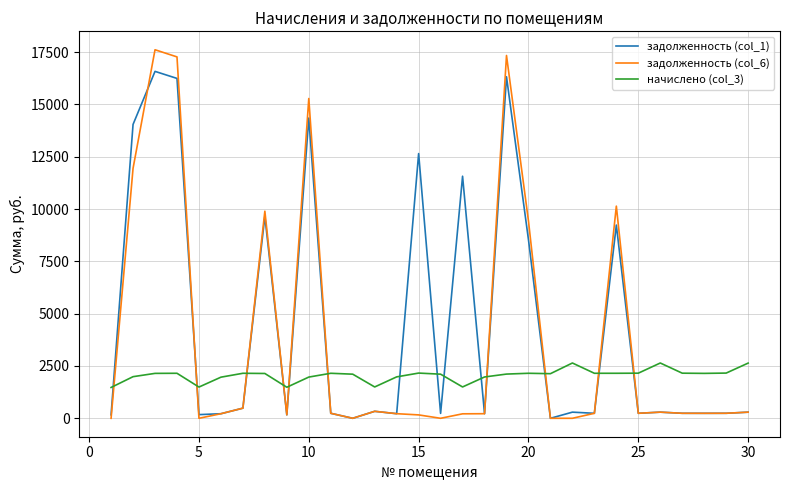

What is the difference between the maximum and second lowest values in the начислено (col_3) series?

1159.1